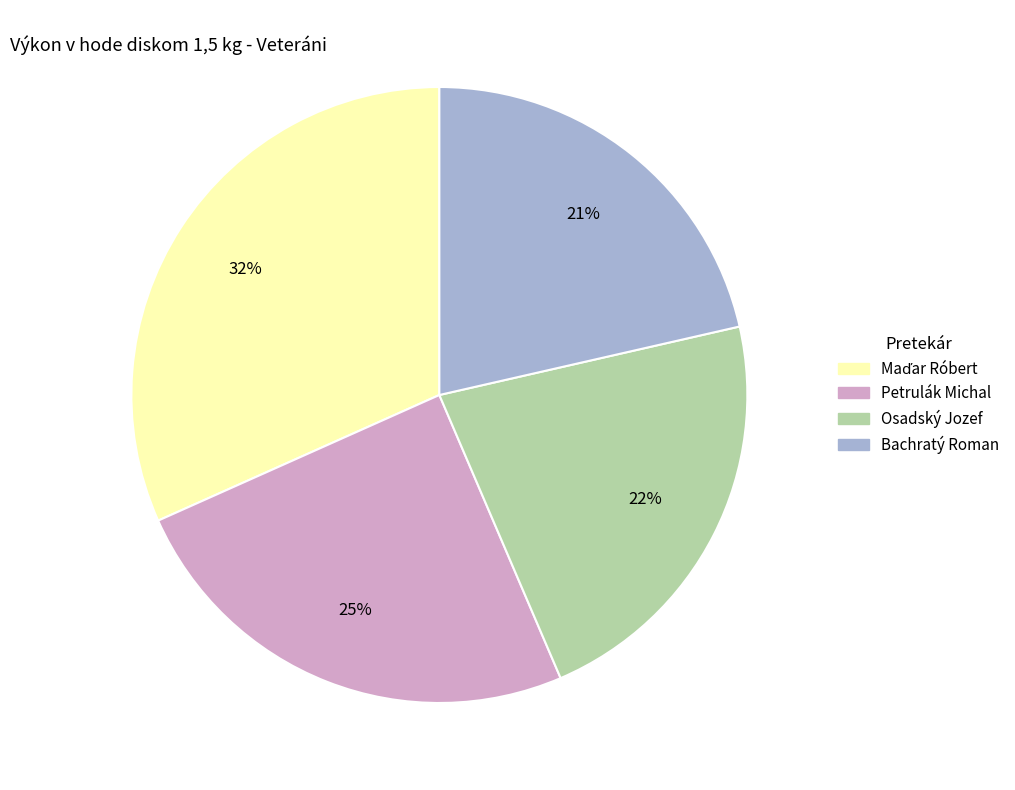

Which category has the smallest portion of the pie?

Bachratý Roman